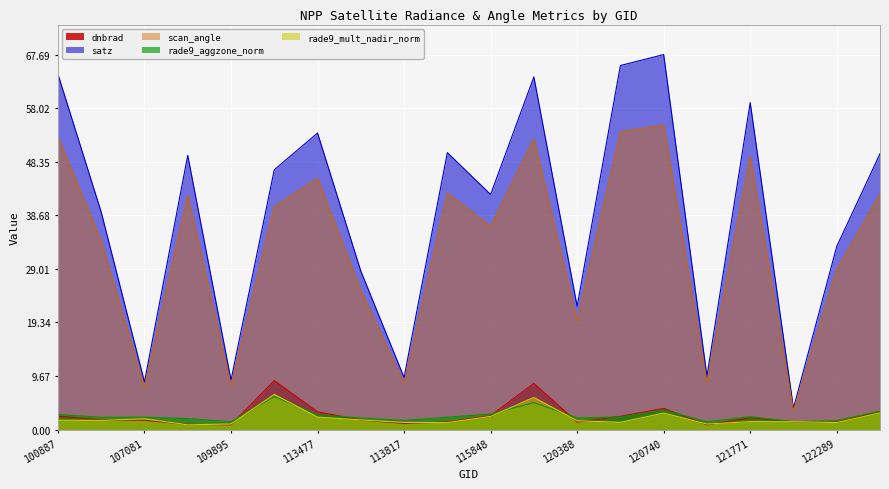

The rade9_mult_nadir_norm series shows 1.6 at 120388. True or false?

True